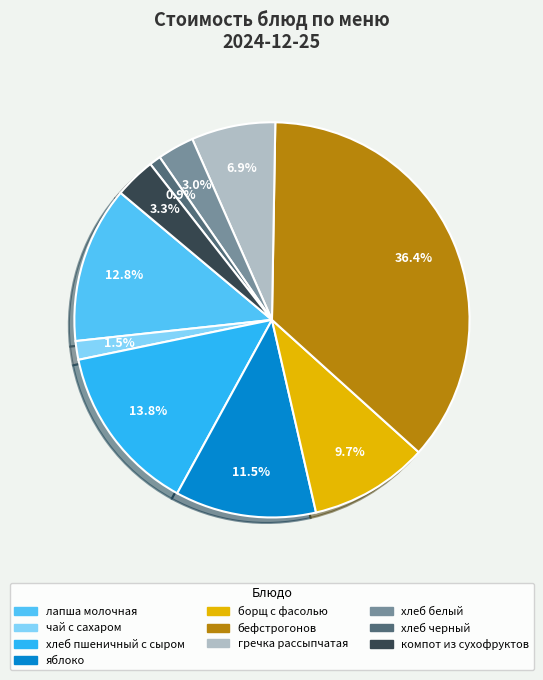

Count the number of slices in the pie.

10